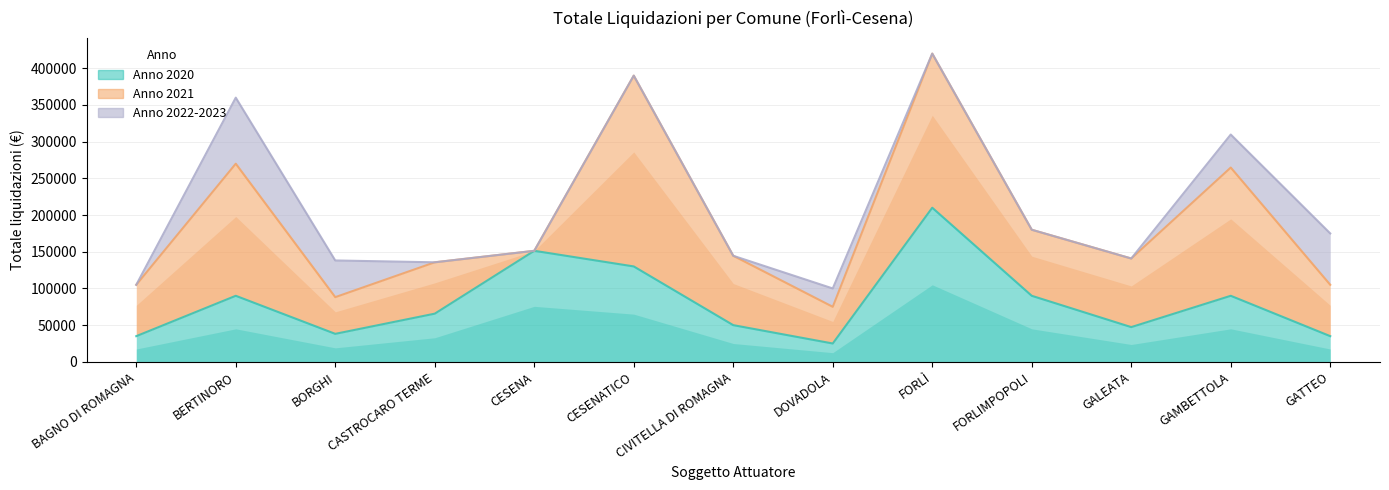

What position from the right is FORLIMPOPOLI?

4